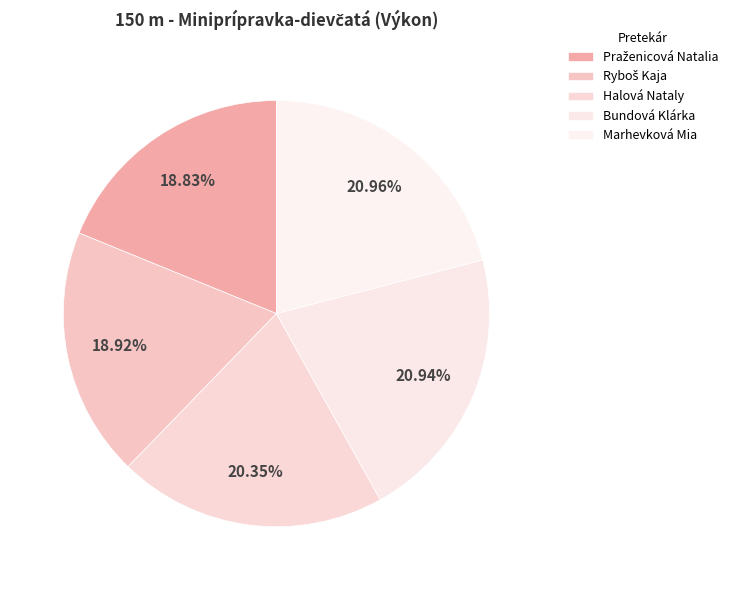

How many segments does this pie chart have?

5